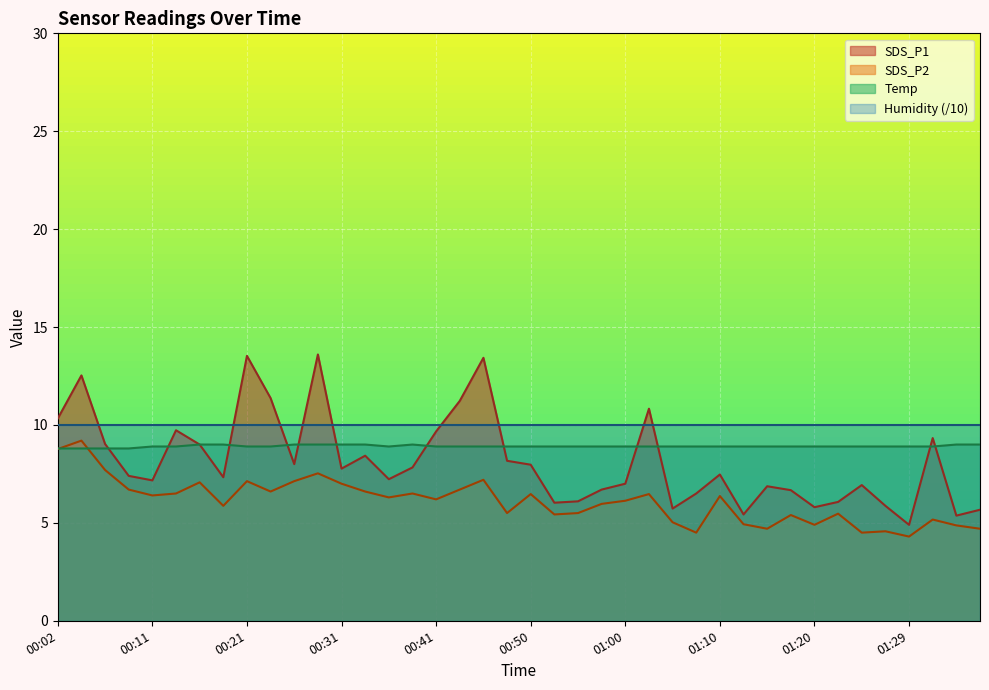

What is the greatest value displayed?

13.6